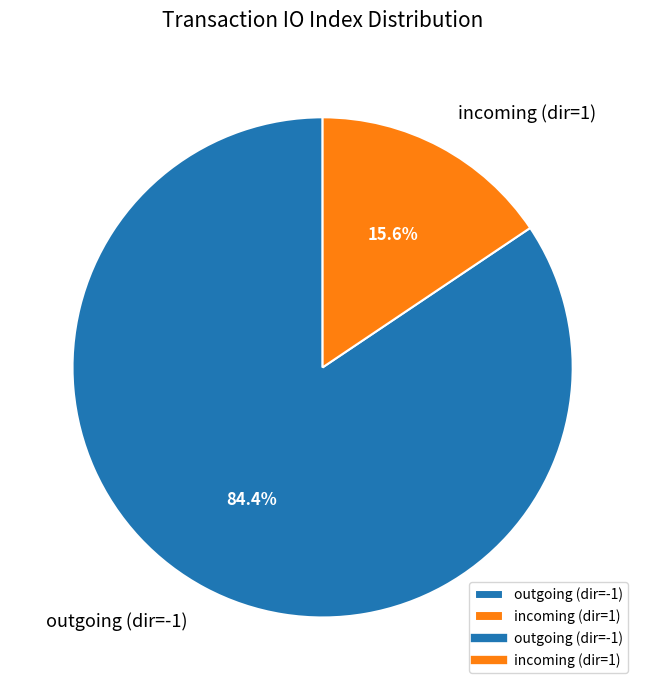

Between incoming (dir=1) and outgoing (dir=-1), which is larger?

outgoing (dir=-1)